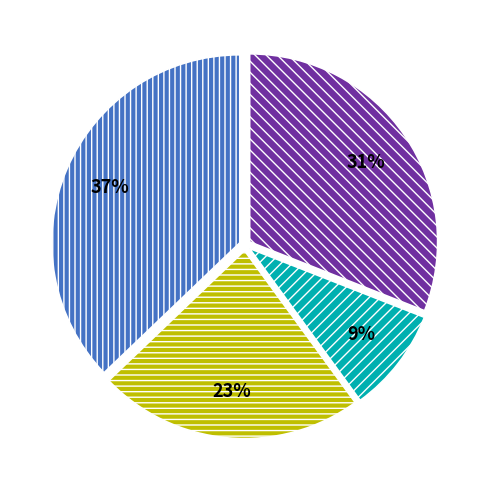

To the nearest percent, what is the difference between the largest and smallest slice percentages?

28%